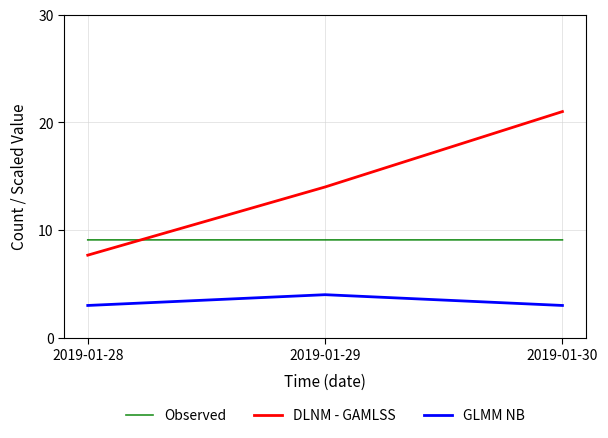

What is the difference between the maximum and minimum values in the GLMM NB series?

1.0